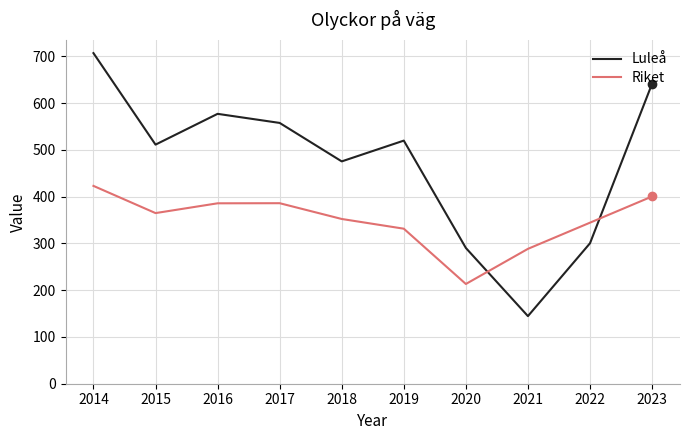

What is the greatest value displayed?

706.9